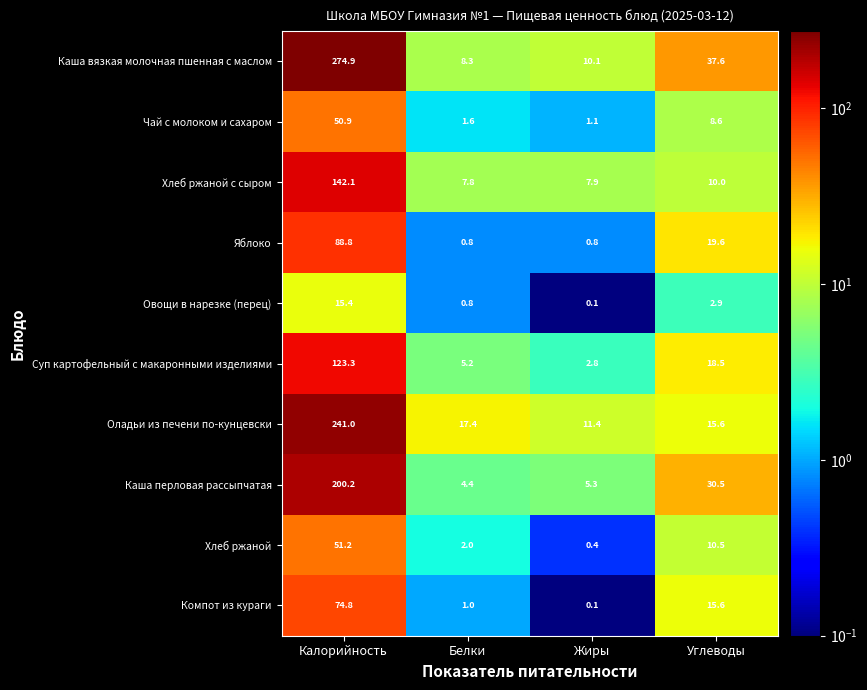

At how many categories does at least one series exceed 50?

1